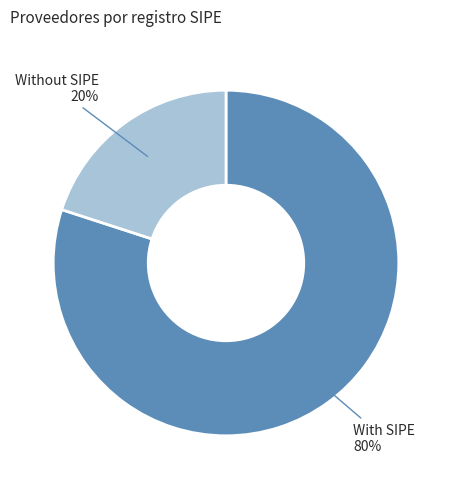

Which category has the smallest portion of the pie?

Without SIPE